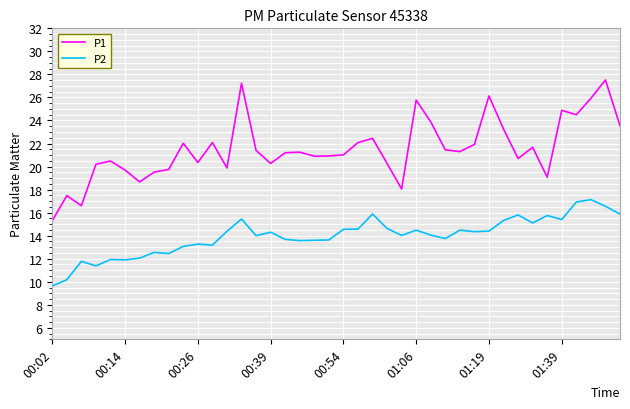

What is the maximum value for P1?

27.5